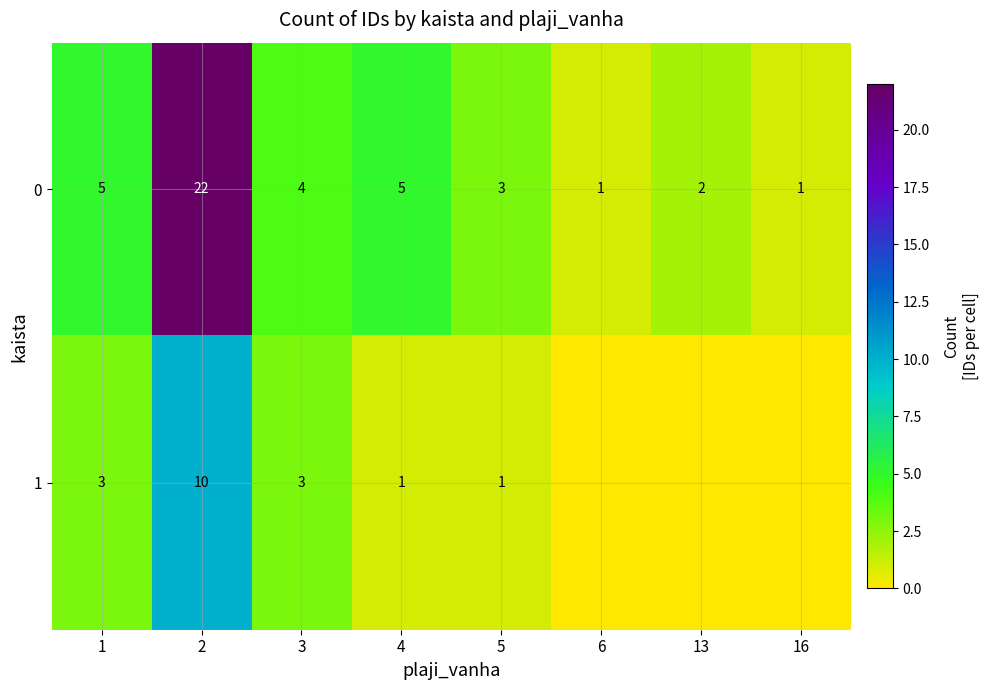

What is the sum of all 0 values?

43